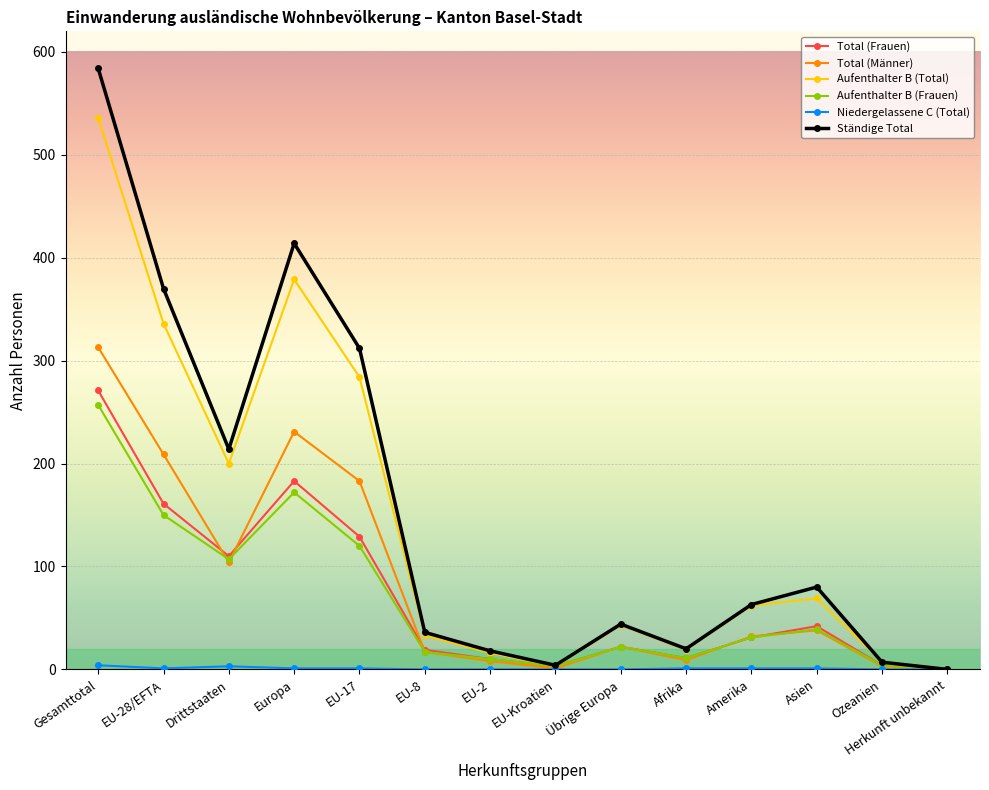

What is the sum of the Aufenthalter B (Frauen) values at Übrige Europa and Asien?

61